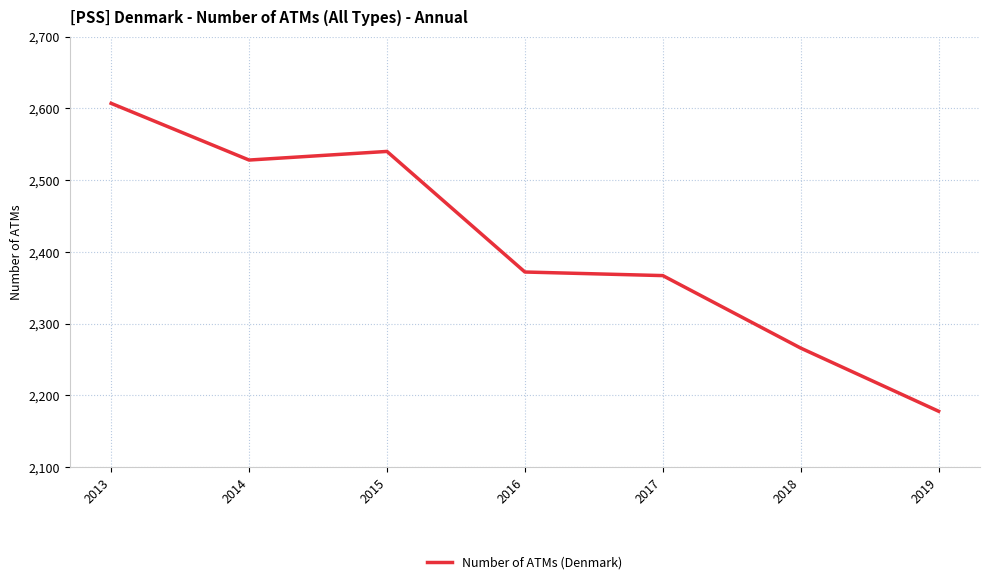

The value at 2015 is 925. True or false?

False